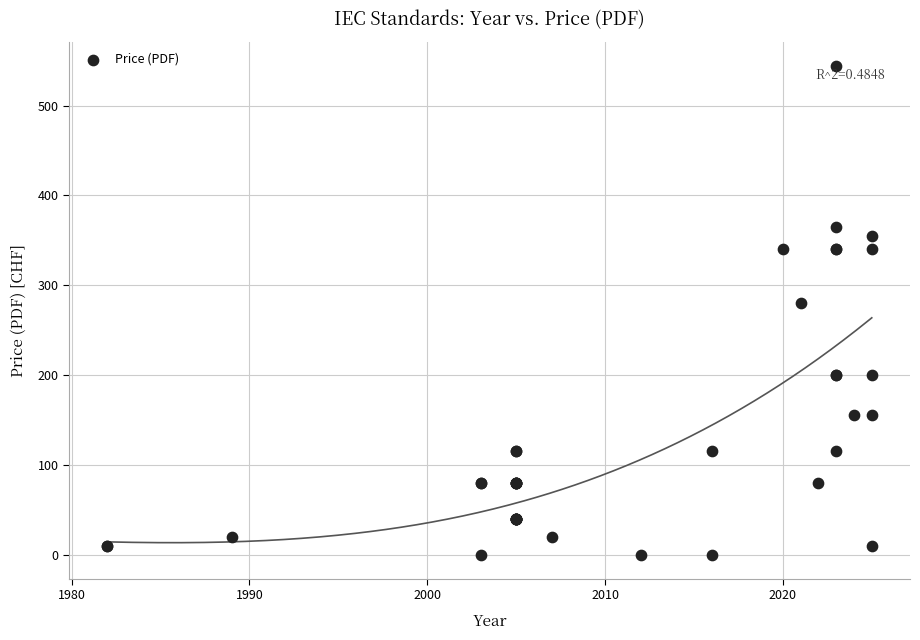

What Y value in the scatter plot is closest to 272?

280